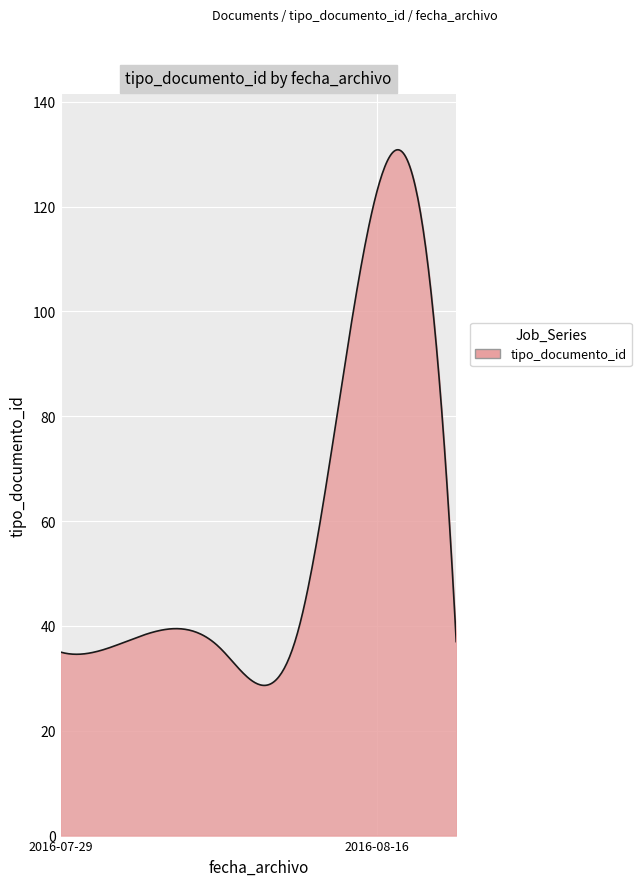

What is the sum of all values?

17701.0